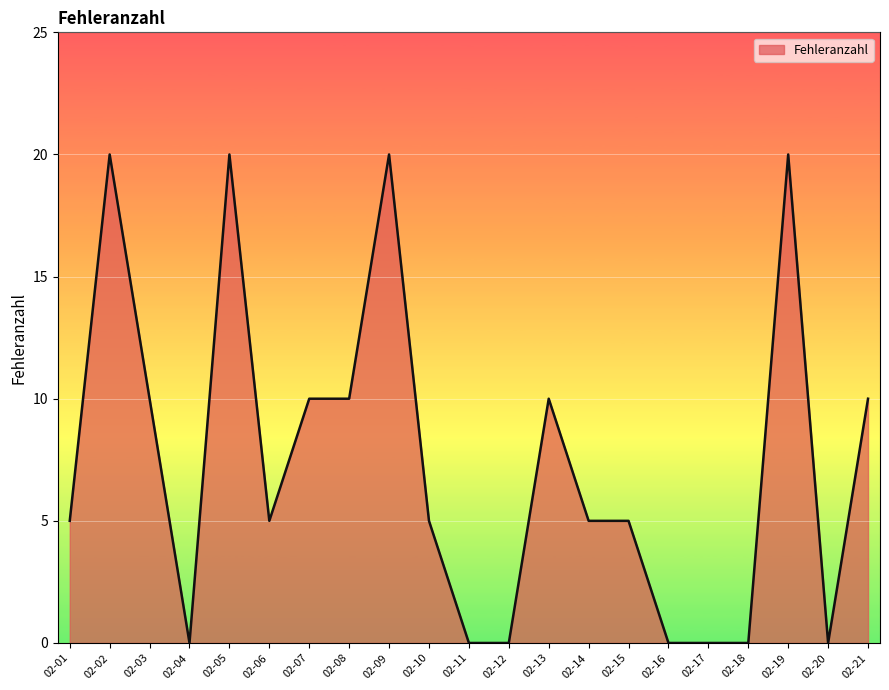

What is the change in value from 02-18 to 02-19?

+20